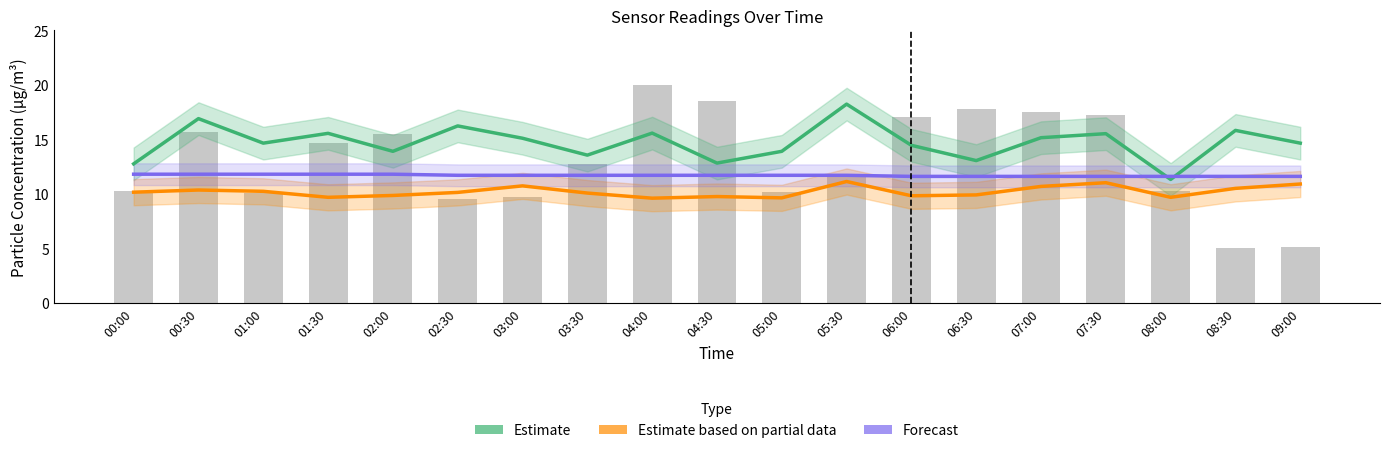

True or false: Samples (scaled) has a value of 17.7 at 06:30.

True